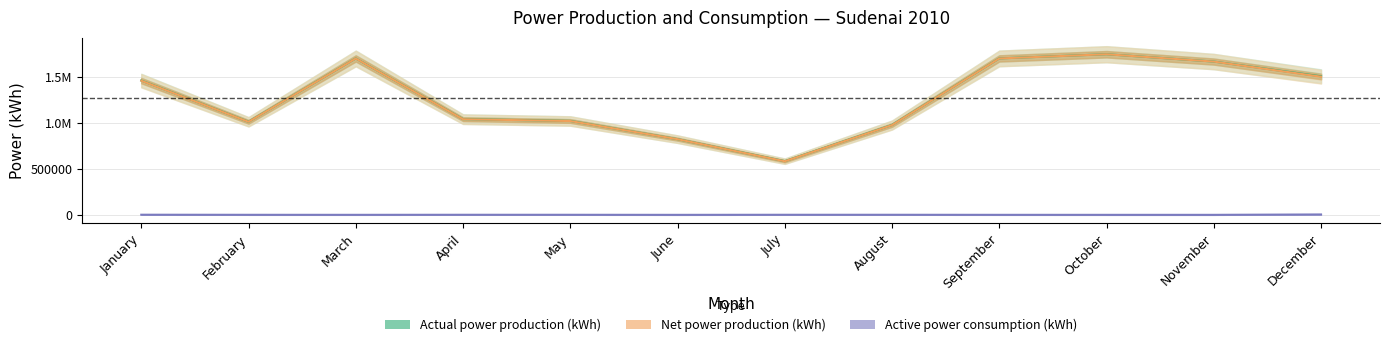

Which label corresponds to the largest value in the chart?

October